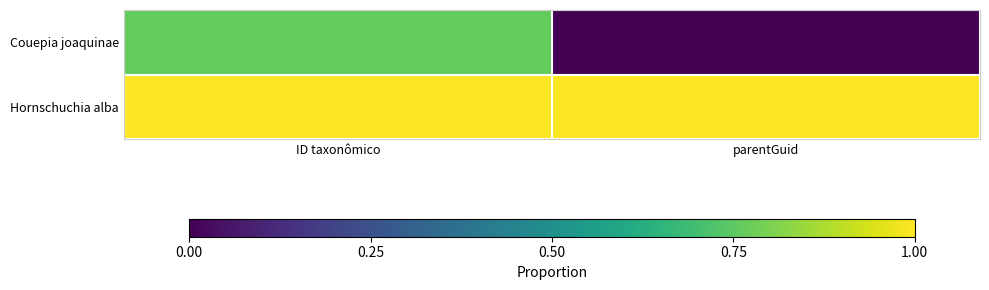

What is the spread (max minus min) of values at ID taxonômico?

0.2